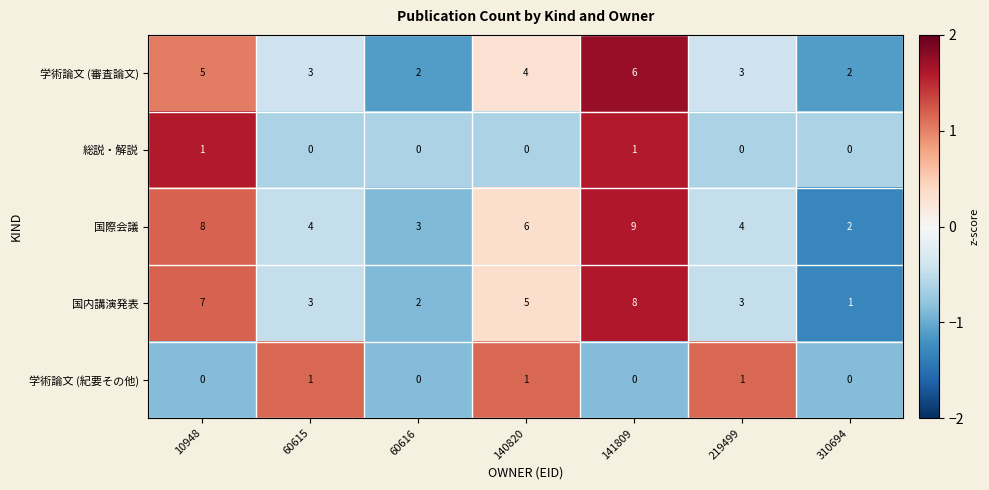

At which label does 学術論文 (審査論文) reach its peak?

141809